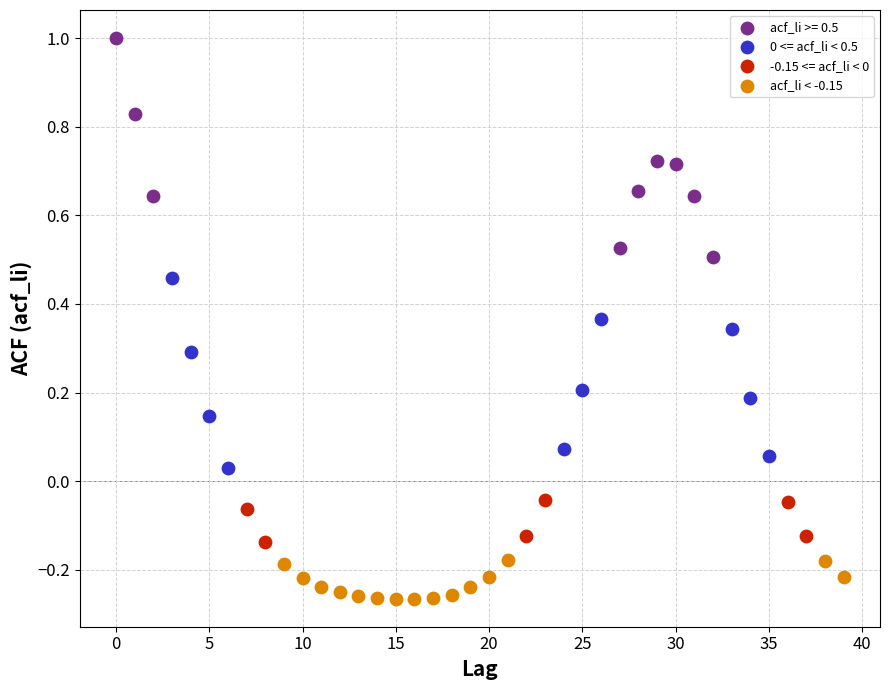

Which series reaches the minimum Y coordinate?

acf_li < -0.15